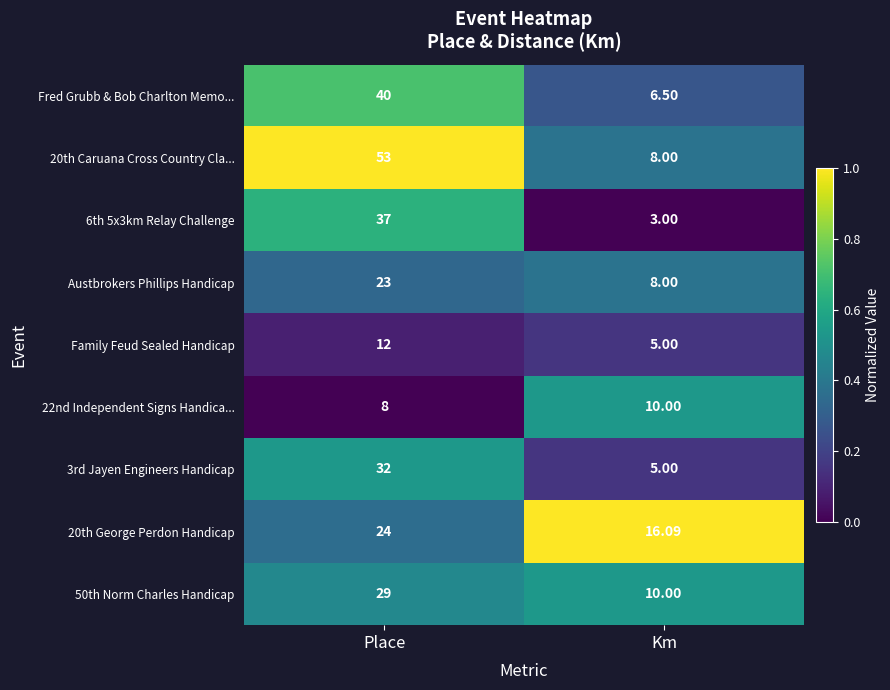

Where is Family Feud Sealed Handicap nearest to the value 8?

Km